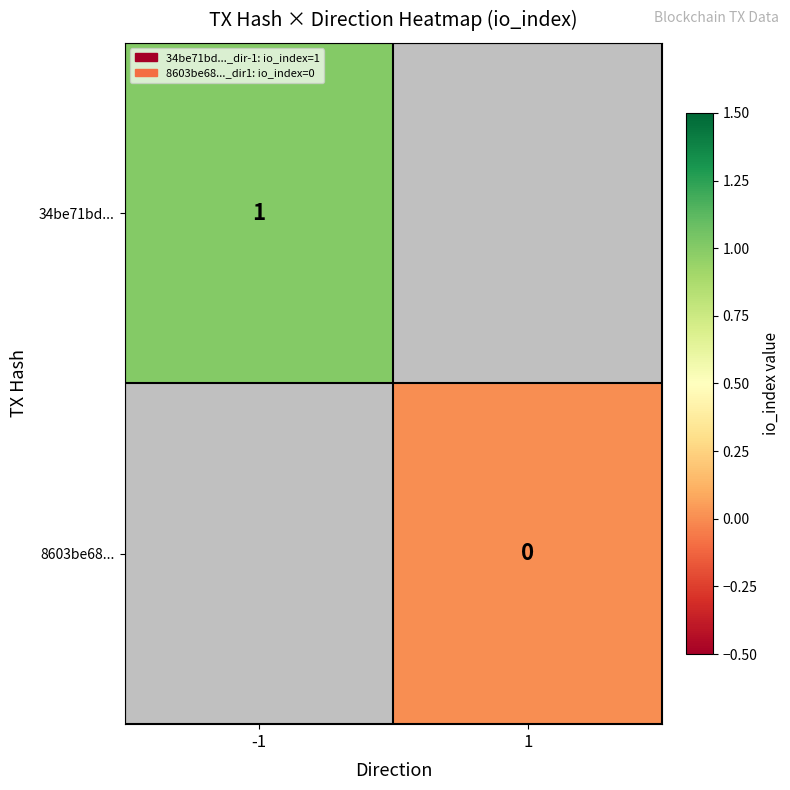

Is it true that 34be71bd... equals 1 at -1?

True